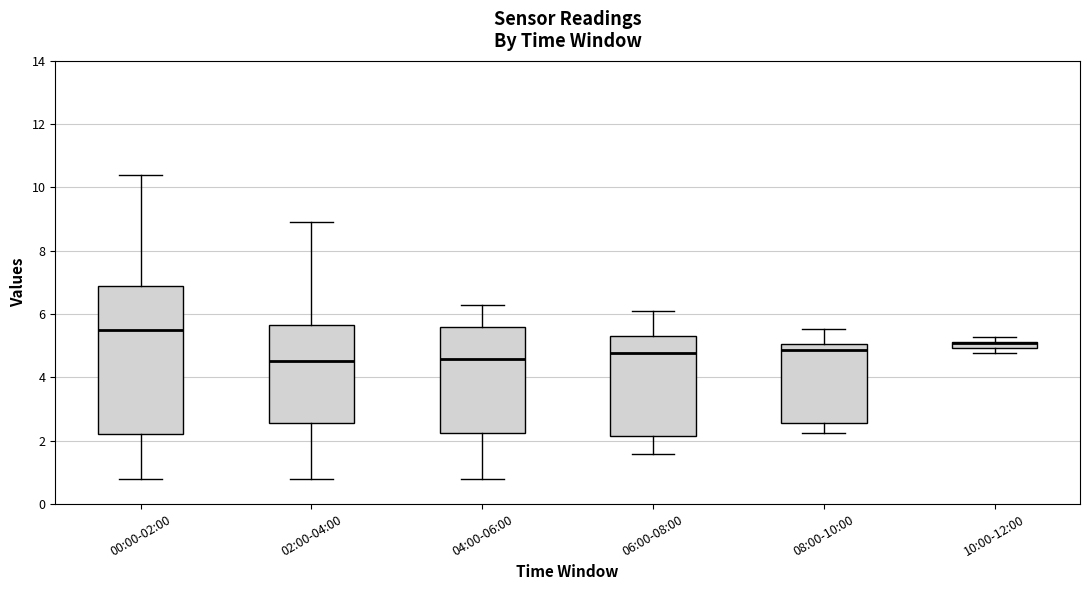

Which box is the tallest, from its lower edge to its upper edge?

00:00-02:00